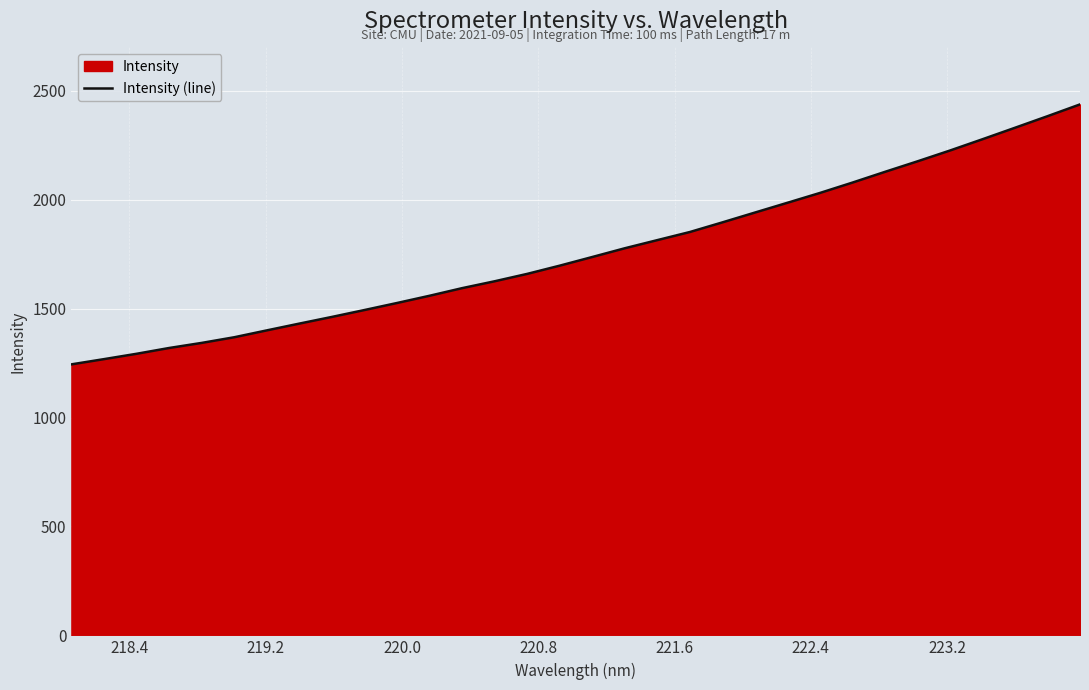

What is the sum of all values?

56375.7